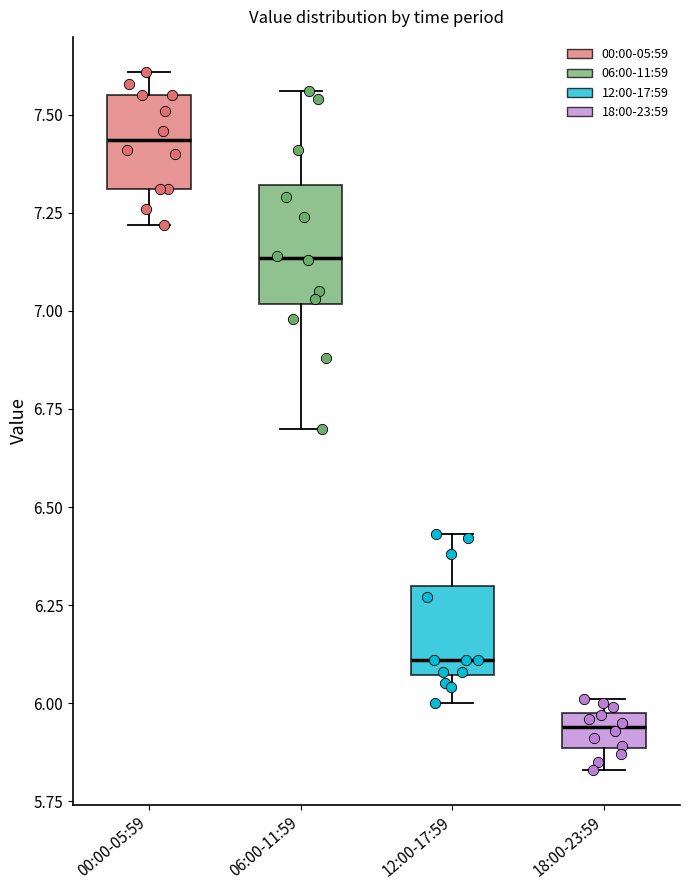

Reading left to right, read every box against the y-axis: the position of its median line, the range the box covers, and the ends of its whiskers. The values are not printed on the chart, so give them approximately, as read against the axis.

00:00-05:59: median 7.45, box 7.30 to 7.55, whiskers 7.20 to 7.60
06:00-11:59: median 7.15, box 7.00 to 7.30, whiskers 6.70 to 7.55
12:00-17:59: median 6.10, box 6.05 to 6.30, whiskers 6.00 to 6.45
18:00-23:59: median 5.95, box 5.90 to 6.00, whiskers 5.85 to 6.00 (just above the box's upper edge)